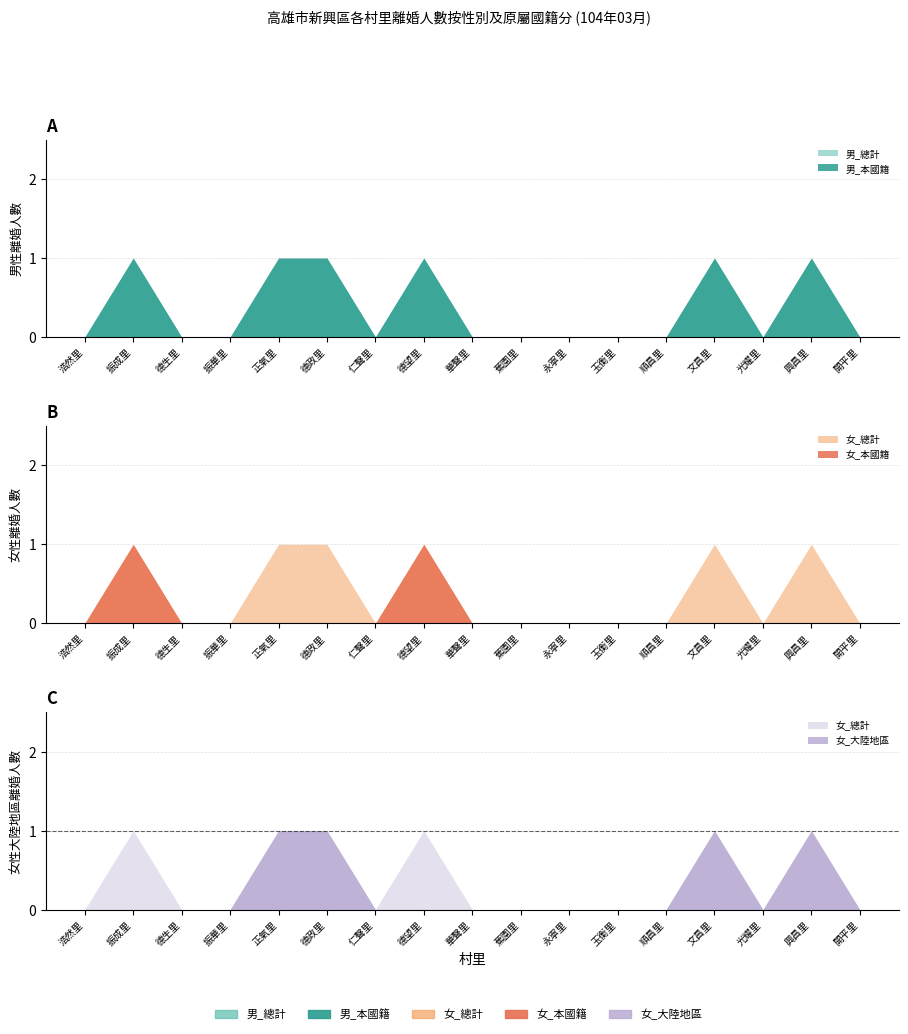

True or false: 女_總計 and 女_本國籍 intersect in this chart.

False